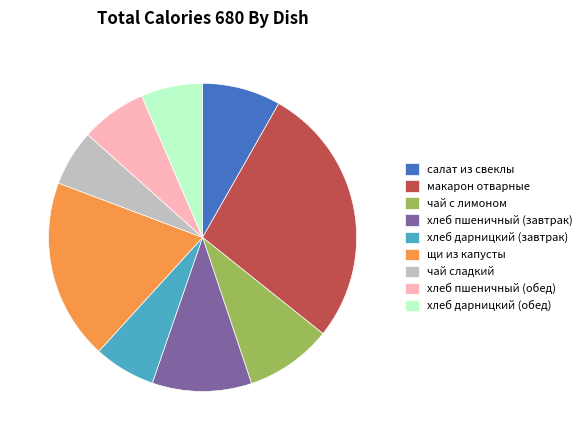

Between щи из капусты and хлеб дарницкий (завтрак), which is larger?

щи из капусты